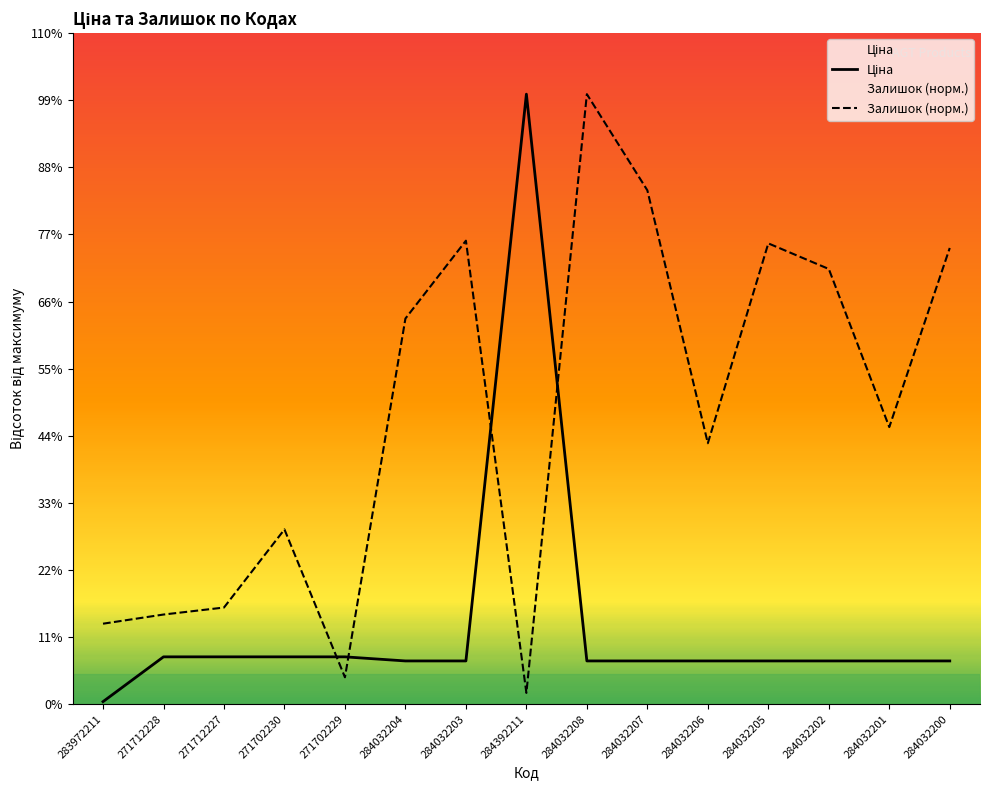

Which series has the largest range (max minus min)?

Ціна